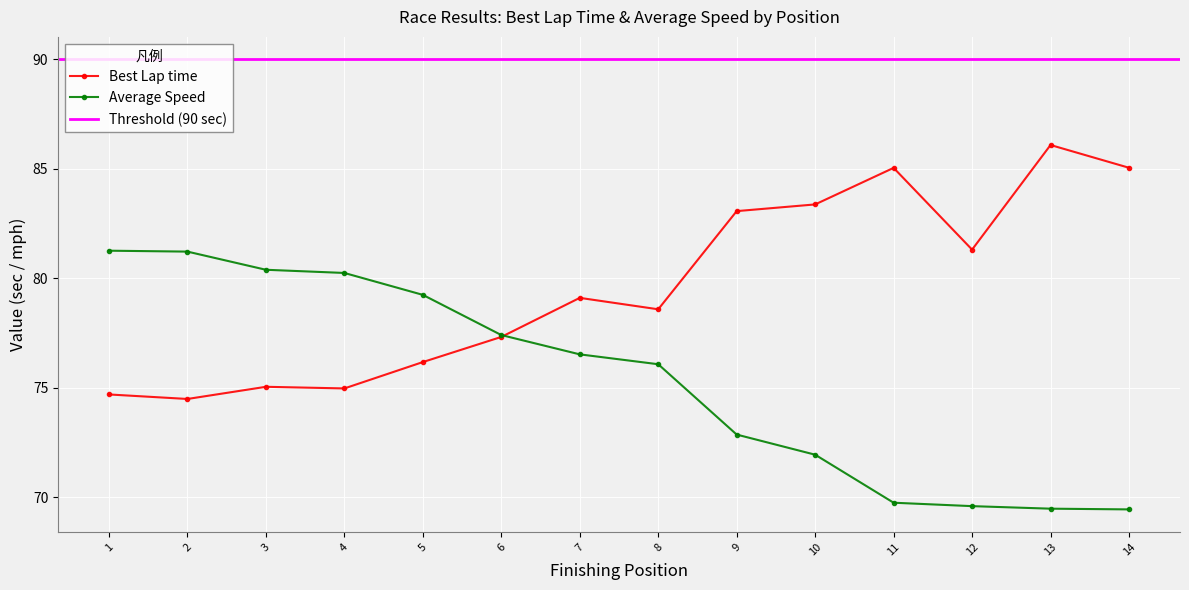

What is the average value of the Best Lap time series?

79.6